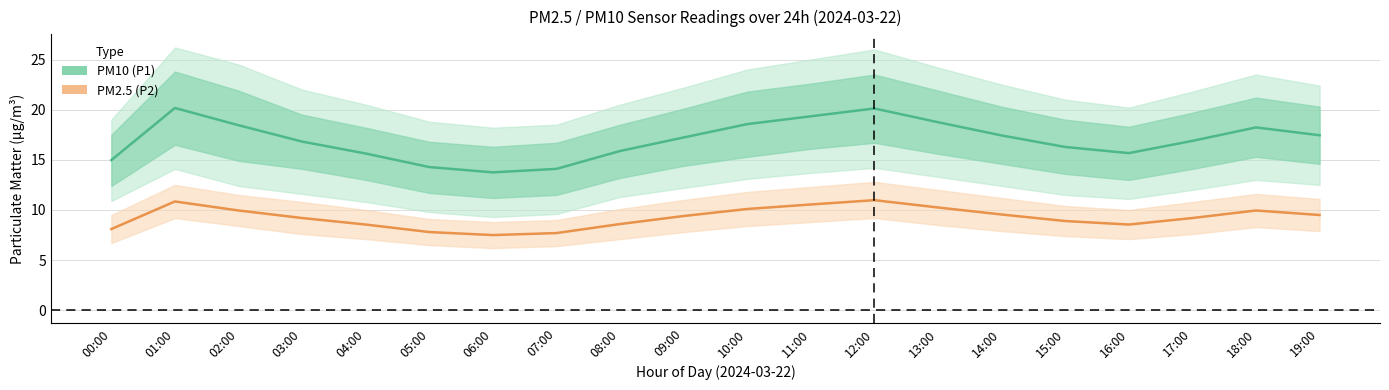

Between 15:00 and 03:00, which is larger?

03:00